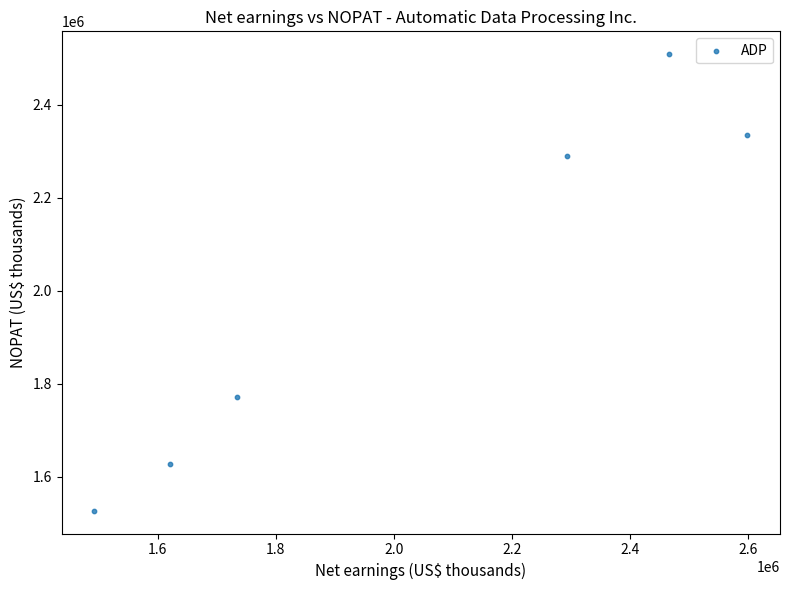

What Y value in the scatter plot is closest to 2018146?

1771847